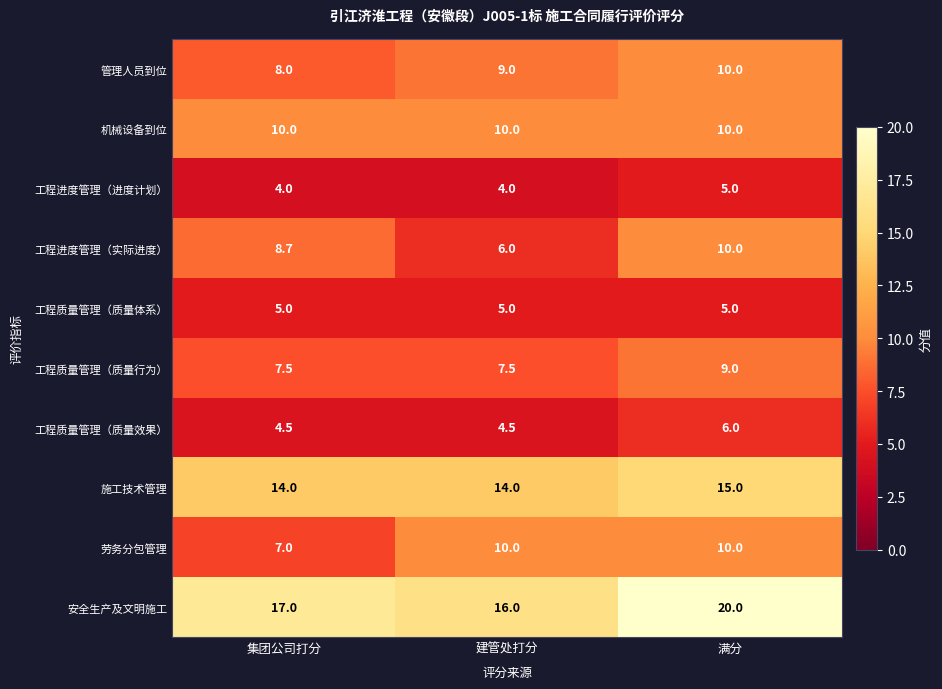

Reading left to right, list all the values displayed in this chart.

管理人员到位: 8.0	9.0	10.0
机械设备到位: 10.0	10.0	10.0
工程进度管理（进度计划）: 4.0	4.0	5.0
工程进度管理（实际进度）: 8.7	6.0	10.0
工程质量管理（质量体系）: 5.0	5.0	5.0
工程质量管理（质量行为）: 7.5	7.5	9.0
工程质量管理（质量效果）: 4.5	4.5	6.0
施工技术管理: 14.0	14.0	15.0
劳务分包管理: 7.0	10.0	10.0
安全生产及文明施工: 17.0	16.0	20.0